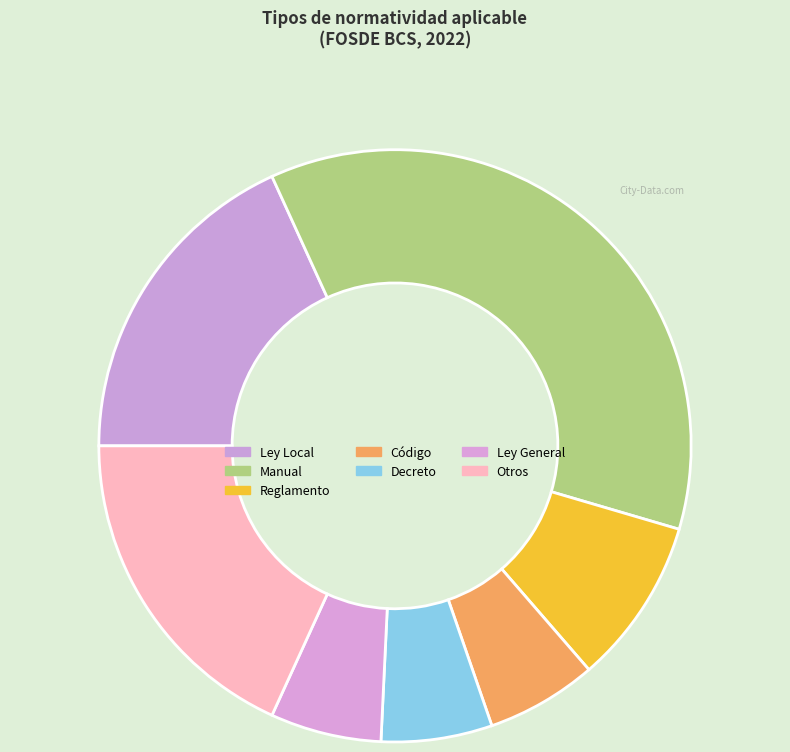

How many segments does this pie chart have?

7